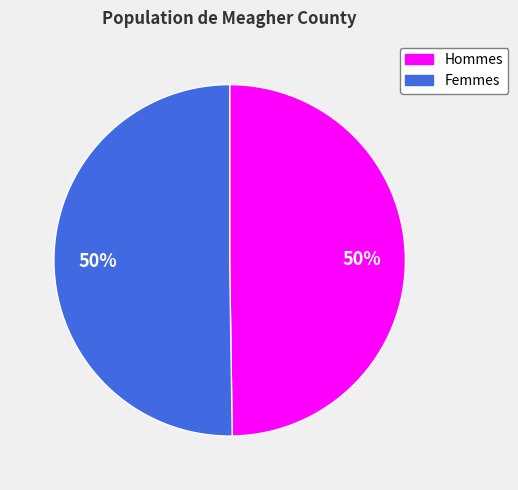

To the nearest percent, what is the average slice percentage?

50%